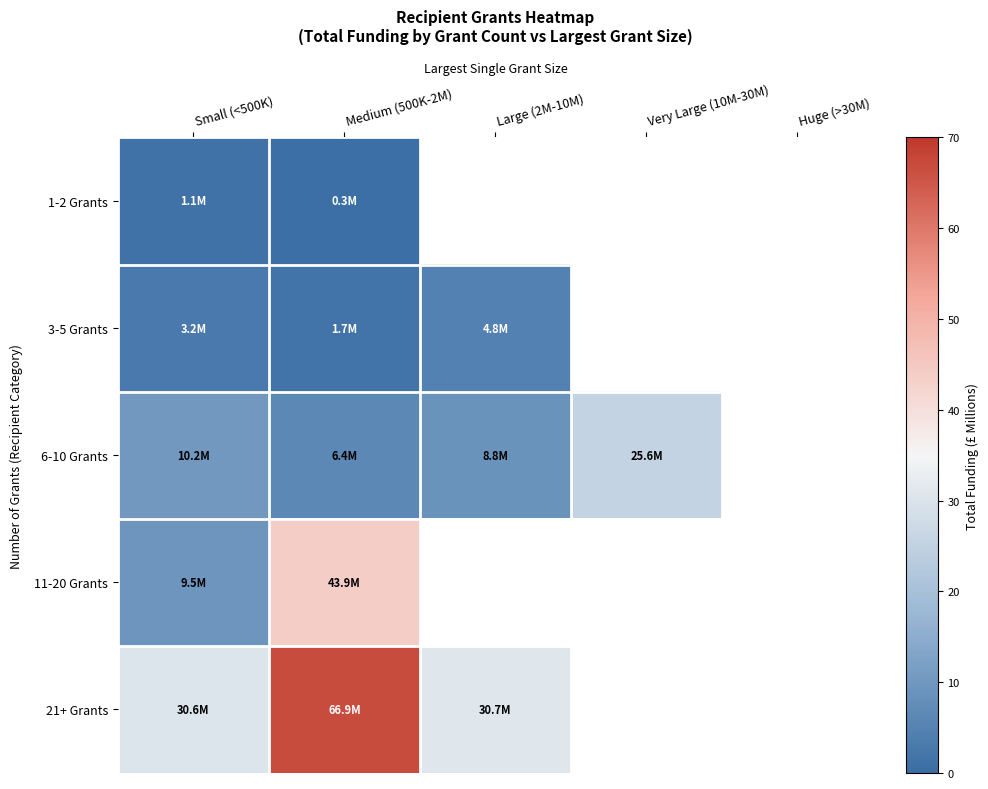

At which category is the sum across all series the highest?

Medium (500K-2M)